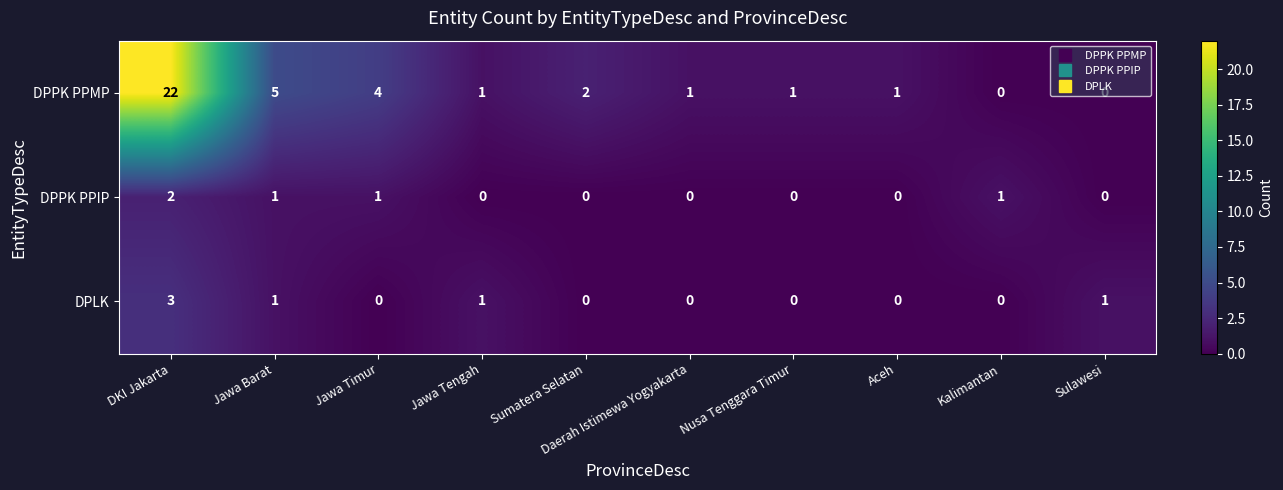

Is it true that DPPK PPIP equals 0 at Jawa Tengah?

True